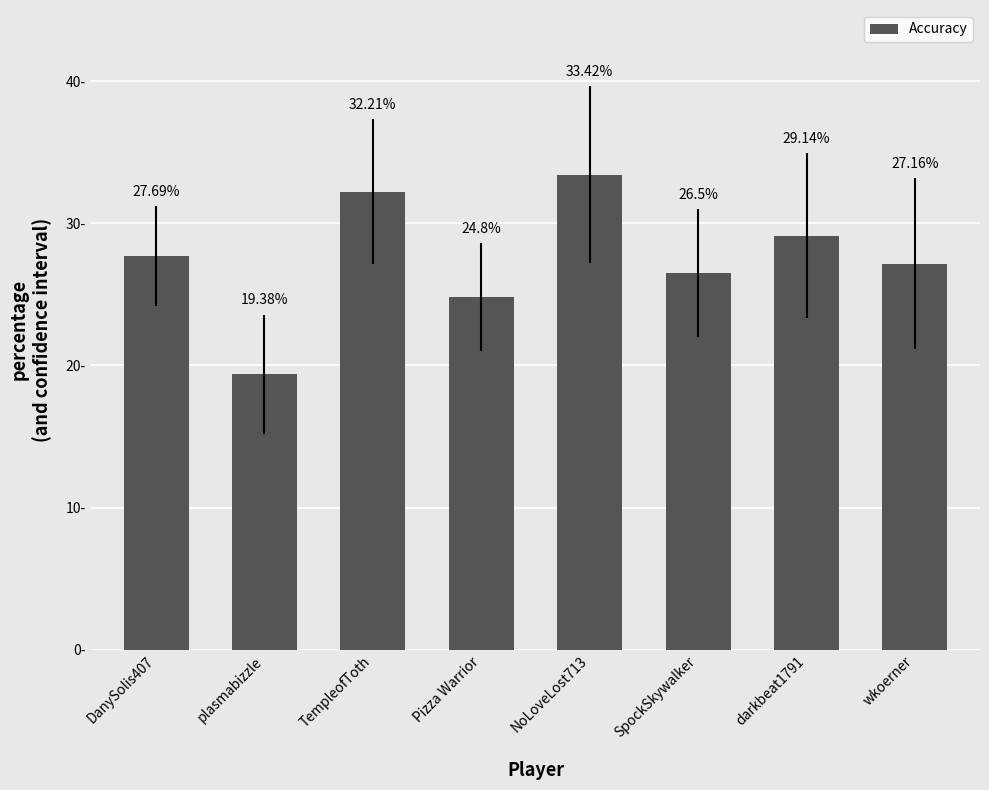

Rank the categories by value from highest to lowest.

NoLoveLost713, TempleofToth, darkbeat1791, DanySolis407, wkoerner, SpockSkywalker, Pizza Warrior, plasmabizzle